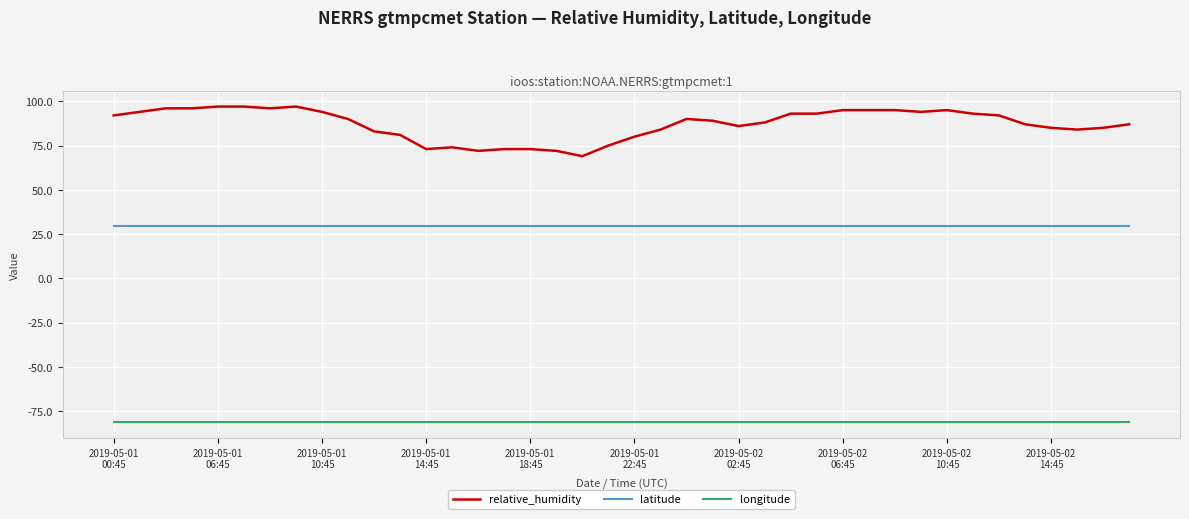

Rank the series by their average value, from lowest to highest.

longitude, latitude, relative_humidity